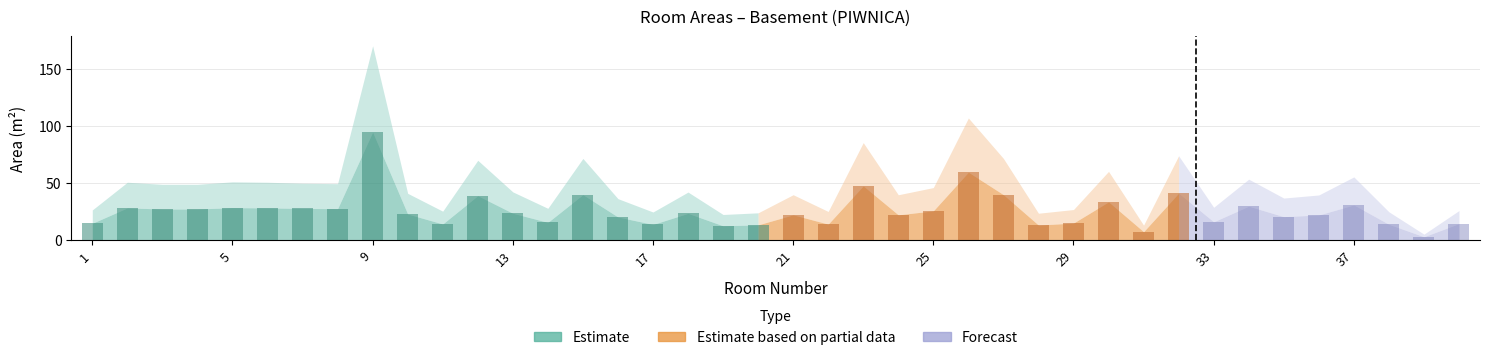

The value at 4 is 27.1. True or false?

True